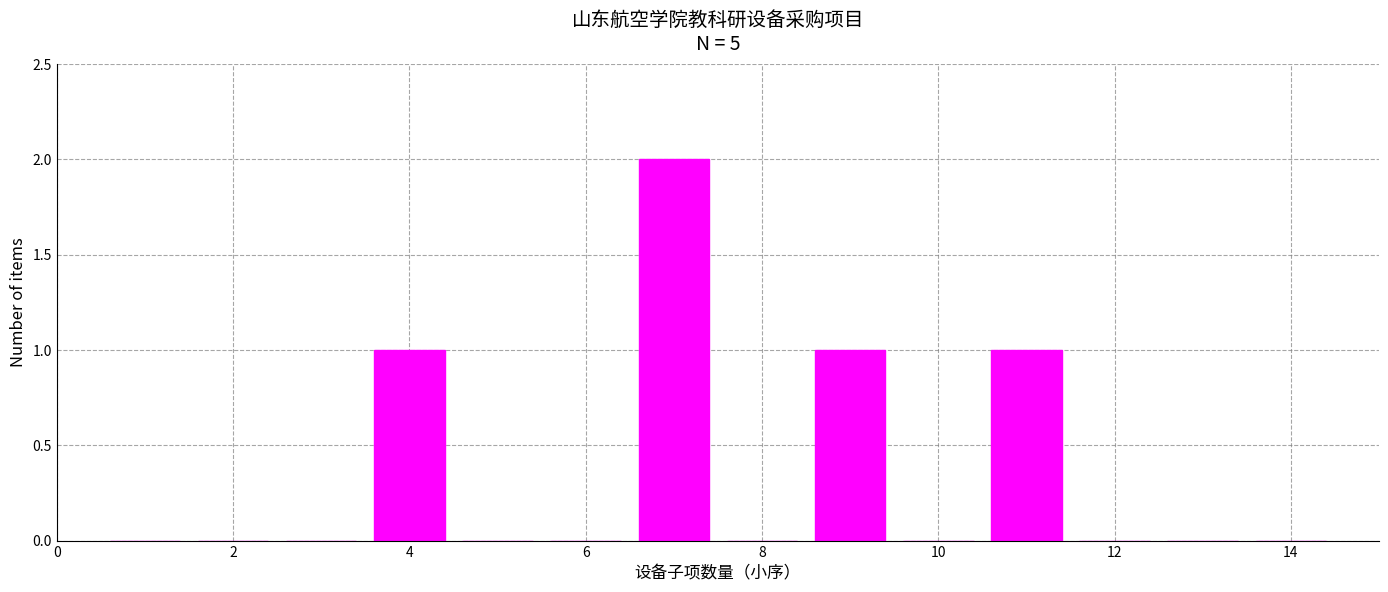

Which range on the x-axis has the tallest bar?

6.5 to 7.5